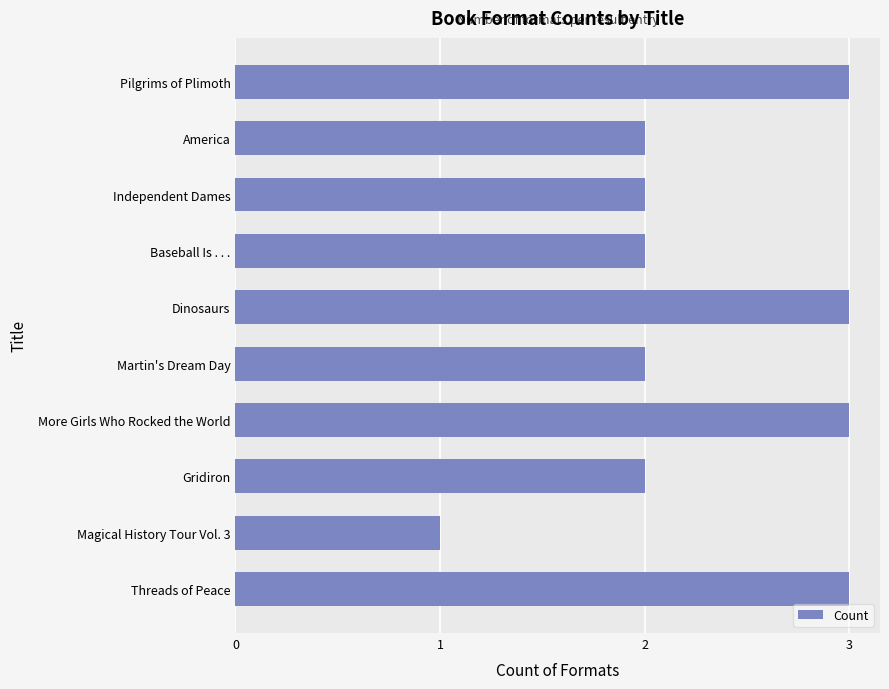

Which has a higher value, Pilgrims of Plimoth or Magical History Tour Vol. 3?

Pilgrims of Plimoth